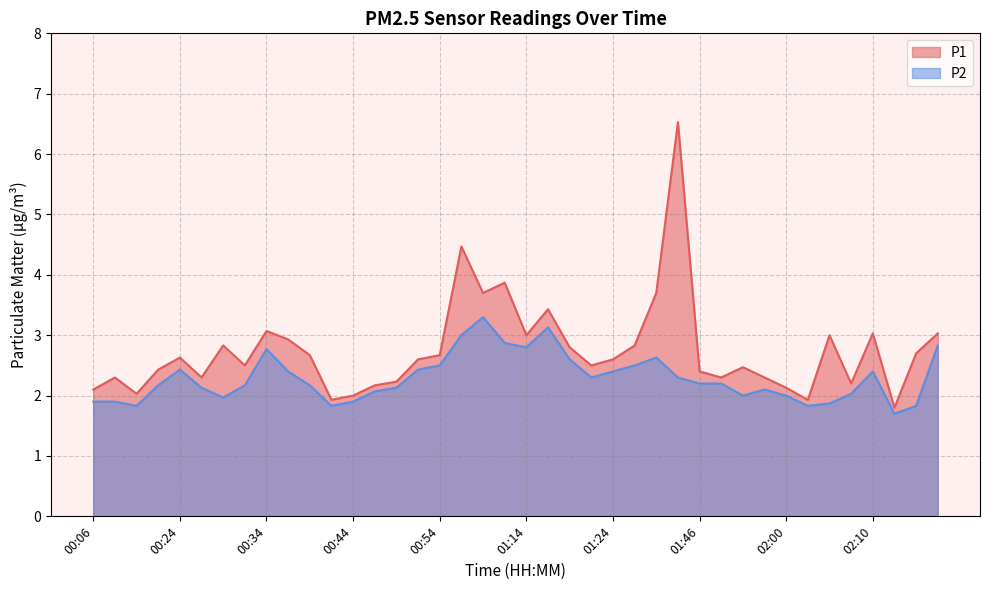

What value does the P1 series have at 01:24?

2.6